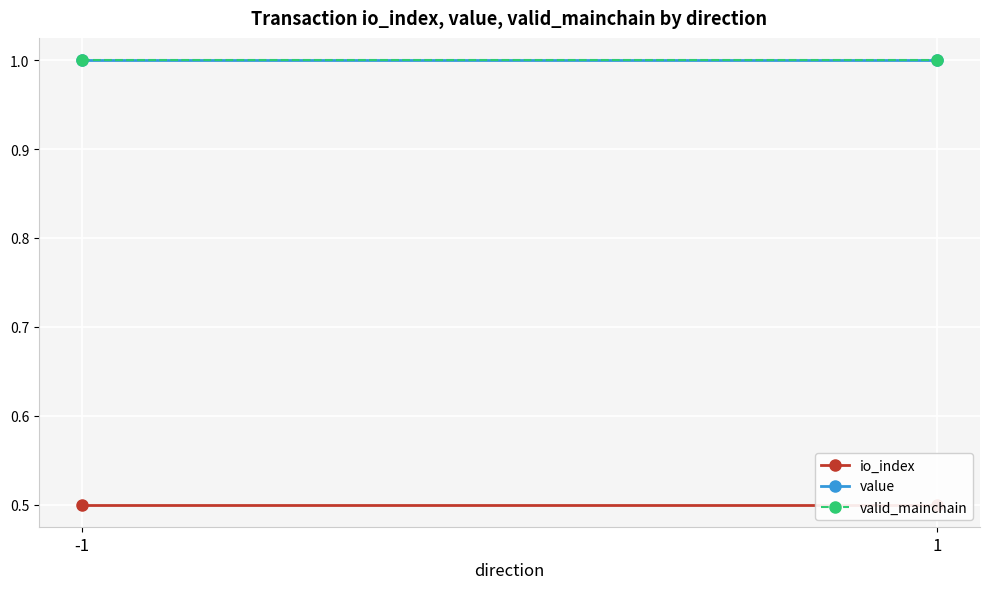

True or false: value has a value of 1.0 at -1.

True